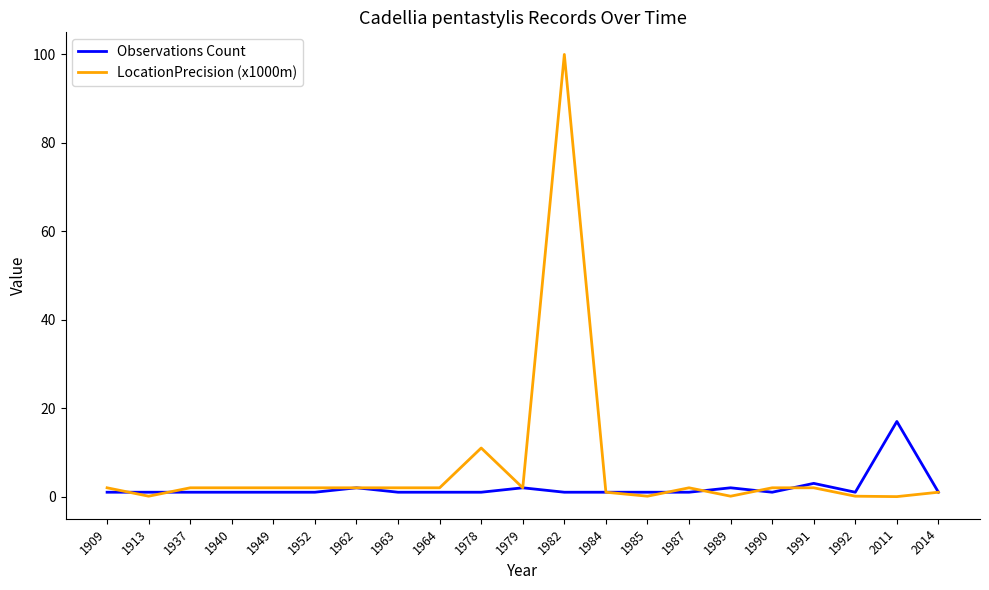

Between 1940 and 2011, which series saw the biggest shift?

Observations Count